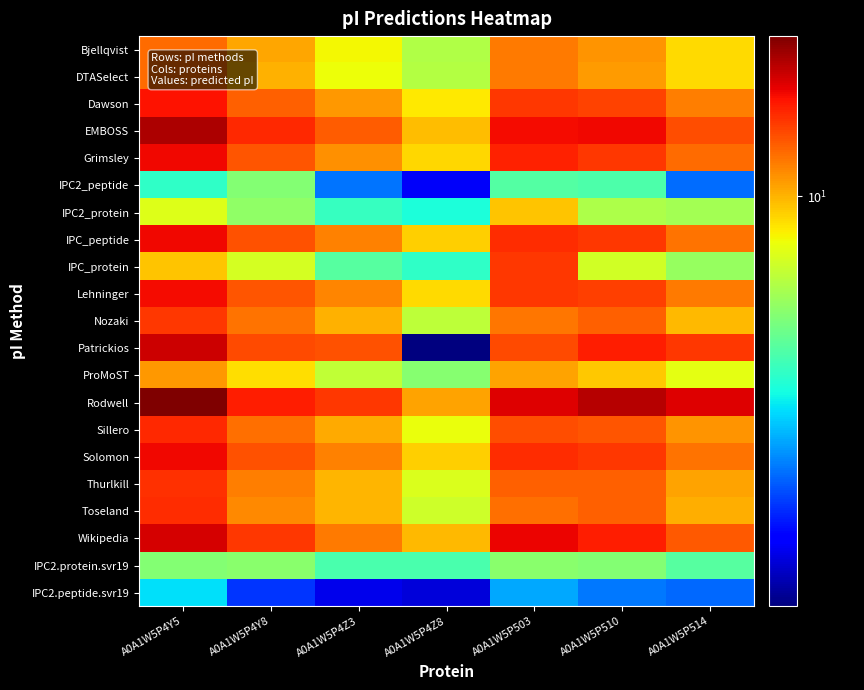

Reading left to right, what are all the values shown in this chart?

Bjellqvist: A0A1W5P4Y5=10.3	A0A1W5P4Y8=10.0	A0A1W5P4Z3=9.7	A0A1W5P4Z8=9.4	A0A1W5P503=10.2	A0A1W5P510=10.1	A0A1W5P514=9.9
DTASelect: A0A1W5P4Y5=10.3	A0A1W5P4Y8=10.0	A0A1W5P4Z3=9.7	A0A1W5P4Z8=9.5	A0A1W5P503=10.2	A0A1W5P510=10.1	A0A1W5P514=9.9
Dawson: A0A1W5P4Y5=10.6	A0A1W5P4Y8=10.3	A0A1W5P4Z3=10.1	A0A1W5P4Z8=9.8	A0A1W5P503=10.5	A0A1W5P510=10.5	A0A1W5P514=10.2
EMBOSS: A0A1W5P4Y5=10.9	A0A1W5P4Y8=10.6	A0A1W5P4Z3=10.3	A0A1W5P4Z8=10.0	A0A1W5P503=10.7	A0A1W5P510=10.7	A0A1W5P514=10.4
Grimsley: A0A1W5P4Y5=10.7	A0A1W5P4Y8=10.4	A0A1W5P4Z3=10.1	A0A1W5P4Z8=9.9	A0A1W5P503=10.6	A0A1W5P510=10.5	A0A1W5P514=10.3
IPC2_peptide: A0A1W5P4Y5=8.9	A0A1W5P4Y8=9.3	A0A1W5P4Z3=8.4	A0A1W5P4Z8=8.0	A0A1W5P503=9.0	A0A1W5P510=9.0	A0A1W5P514=8.3
IPC2_protein: A0A1W5P4Y5=9.6	A0A1W5P4Y8=9.3	A0A1W5P4Z3=8.9	A0A1W5P4Z8=8.8	A0A1W5P503=9.9	A0A1W5P510=9.4	A0A1W5P514=9.4
IPC_peptide: A0A1W5P4Y5=10.7	A0A1W5P4Y8=10.4	A0A1W5P4Z3=10.2	A0A1W5P4Z8=9.9	A0A1W5P503=10.5	A0A1W5P510=10.5	A0A1W5P514=10.2
IPC_protein: A0A1W5P4Y5=9.9	A0A1W5P4Y8=9.6	A0A1W5P4Z3=9.1	A0A1W5P4Z8=8.9	A0A1W5P503=10.5	A0A1W5P510=9.6	A0A1W5P514=9.3
Lehninger: A0A1W5P4Y5=10.7	A0A1W5P4Y8=10.4	A0A1W5P4Z3=10.2	A0A1W5P4Z8=9.9	A0A1W5P503=10.5	A0A1W5P510=10.5	A0A1W5P514=10.2
Nozaki: A0A1W5P4Y5=10.5	A0A1W5P4Y8=10.2	A0A1W5P4Z3=10.0	A0A1W5P4Z8=9.5	A0A1W5P503=10.2	A0A1W5P510=10.3	A0A1W5P514=10.0
Patrickios: A0A1W5P4Y5=10.8	A0A1W5P4Y8=10.4	A0A1W5P4Z3=10.4	A0A1W5P4Z8=7.7	A0A1W5P503=10.4	A0A1W5P510=10.6	A0A1W5P514=10.5
ProMoST: A0A1W5P4Y5=10.1	A0A1W5P4Y8=9.8	A0A1W5P4Z3=9.5	A0A1W5P4Z8=9.3	A0A1W5P503=10.1	A0A1W5P510=9.9	A0A1W5P514=9.7
Rodwell: A0A1W5P4Y5=11.1	A0A1W5P4Y8=10.6	A0A1W5P4Z3=10.5	A0A1W5P4Z8=10.1	A0A1W5P503=10.8	A0A1W5P510=10.9	A0A1W5P514=10.8
Sillero: A0A1W5P4Y5=10.6	A0A1W5P4Y8=10.3	A0A1W5P4Z3=10.0	A0A1W5P4Z8=9.7	A0A1W5P503=10.4	A0A1W5P510=10.4	A0A1W5P514=10.1
Solomon: A0A1W5P4Y5=10.7	A0A1W5P4Y8=10.4	A0A1W5P4Z3=10.2	A0A1W5P4Z8=9.9	A0A1W5P503=10.5	A0A1W5P510=10.5	A0A1W5P514=10.2
Thurlkill: A0A1W5P4Y5=10.5	A0A1W5P4Y8=10.2	A0A1W5P4Z3=10.0	A0A1W5P4Z8=9.6	A0A1W5P503=10.3	A0A1W5P510=10.3	A0A1W5P514=10.1
Toseland: A0A1W5P4Y5=10.5	A0A1W5P4Y8=10.2	A0A1W5P4Z3=10.0	A0A1W5P4Z8=9.6	A0A1W5P503=10.3	A0A1W5P510=10.3	A0A1W5P514=10.0
Wikipedia: A0A1W5P4Y5=10.8	A0A1W5P4Y8=10.5	A0A1W5P4Z3=10.2	A0A1W5P4Z8=10.0	A0A1W5P503=10.7	A0A1W5P510=10.6	A0A1W5P514=10.4
IPC2.protein.svr19: A0A1W5P4Y5=9.3	A0A1W5P4Y8=9.3	A0A1W5P4Z3=9.0	A0A1W5P4Z8=9.0	A0A1W5P503=9.3	A0A1W5P510=9.3	A0A1W5P514=9.1
IPC2.peptide.svr19: A0A1W5P4Y5=8.7	A0A1W5P4Y8=8.2	A0A1W5P4Z3=7.9	A0A1W5P4Z8=7.9	A0A1W5P503=8.5	A0A1W5P510=8.4	A0A1W5P514=8.3